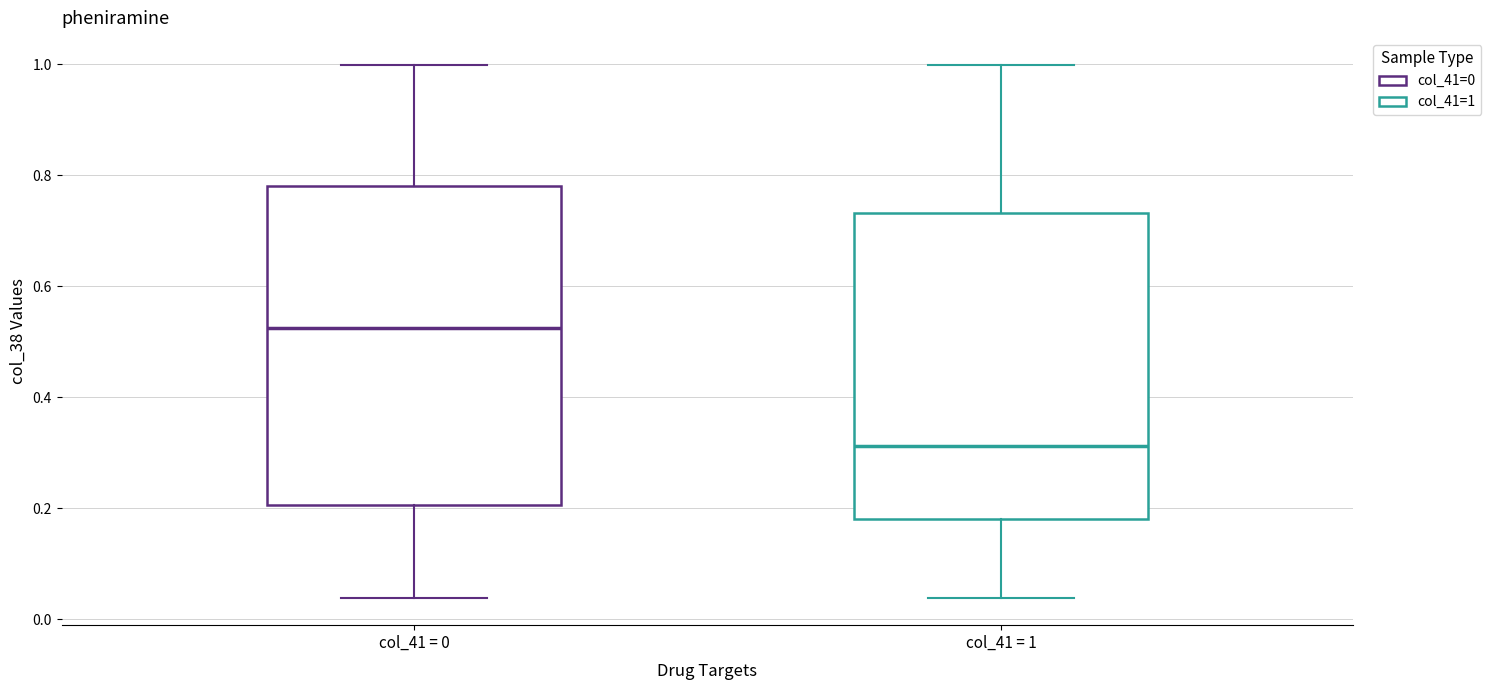

Comparing the boxes themselves (not the whiskers), which one is the tallest?

col_41 = 0